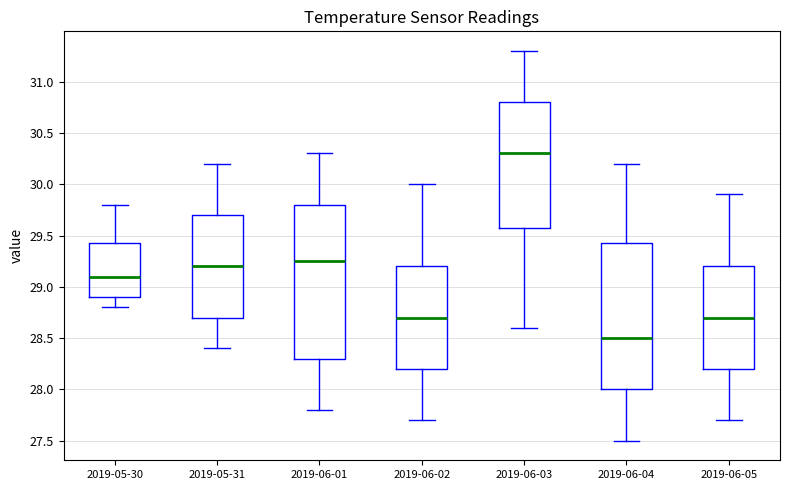

Where does the upper whisker of the box for 2019-05-30 end on the y-axis? The values are not printed on the chart, so give them approximately, as read against the axis.

29.80